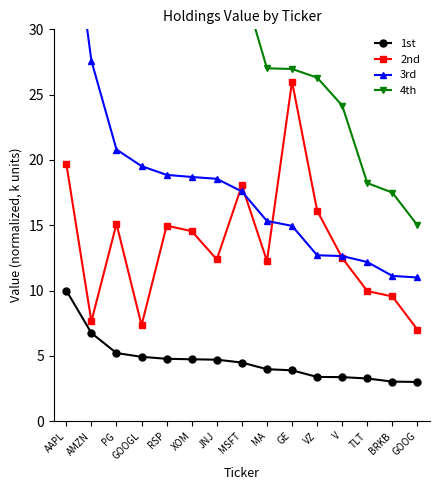

Reading left to right, list all the values displayed in this chart.

1st: 10.0	6.7	5.2	4.9	4.8	4.7	4.7	4.5	4.0	3.9	3.4	3.4	3.3	3.0	3.0
2nd: 19.7	7.6	15.1	7.3	15.0	14.5	12.4	18.0	12.3	26.0	16.1	12.5	10.0	9.5	7.0
3rd: 42.0	27.6	20.8	19.5	18.9	18.7	18.6	17.6	15.3	15.0	12.7	12.6	12.2	11.1	11.0
4th: 58.0	57.3	55.4	46.5	37.4	35.8	33.9	33.5	27.0	27.0	26.3	24.2	18.2	17.5	15.0